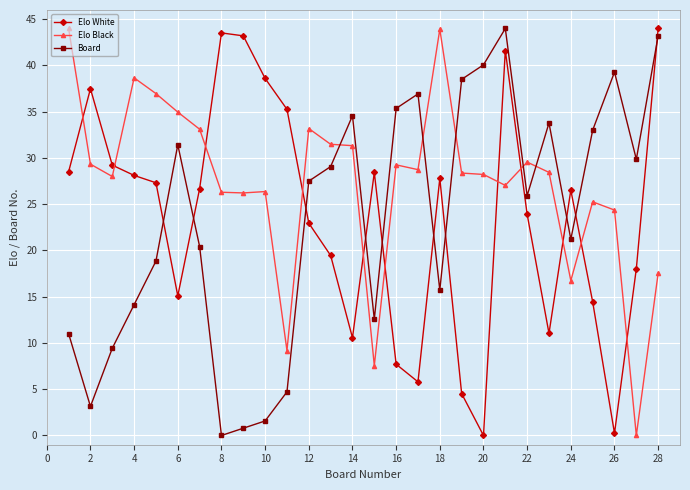

How many lines are shown in the chart?

3